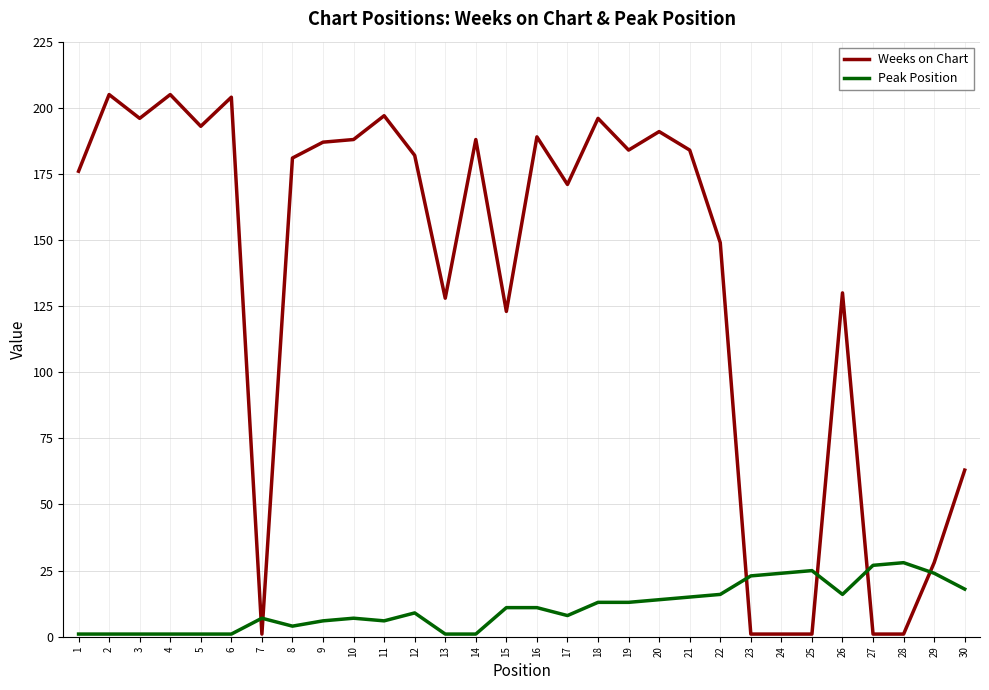

Reading left to right, what are all the values shown in this chart?

Weeks on Chart: 1=176	2=205	3=196	4=205	5=193	6=204	7=1	8=181	9=187	10=188	11=197	12=182	13=128	14=188	15=123	16=189	17=171	18=196	19=184	20=191	21=184	22=149	23=1	24=1	25=1	26=130	27=1	28=1	29=28	30=63
Peak Position: 1=1	2=1	3=1	4=1	5=1	6=1	7=7	8=4	9=6	10=7	11=6	12=9	13=1	14=1	15=11	16=11	17=8	18=13	19=13	20=14	21=15	22=16	23=23	24=24	25=25	26=16	27=27	28=28	29=24	30=18